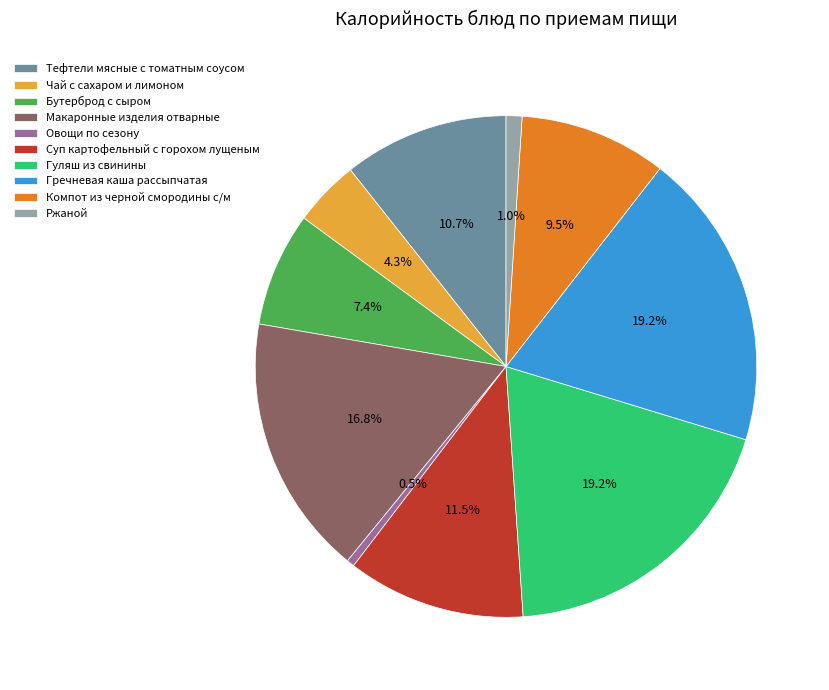

Which category has the smallest portion of the pie?

Овощи по сезону